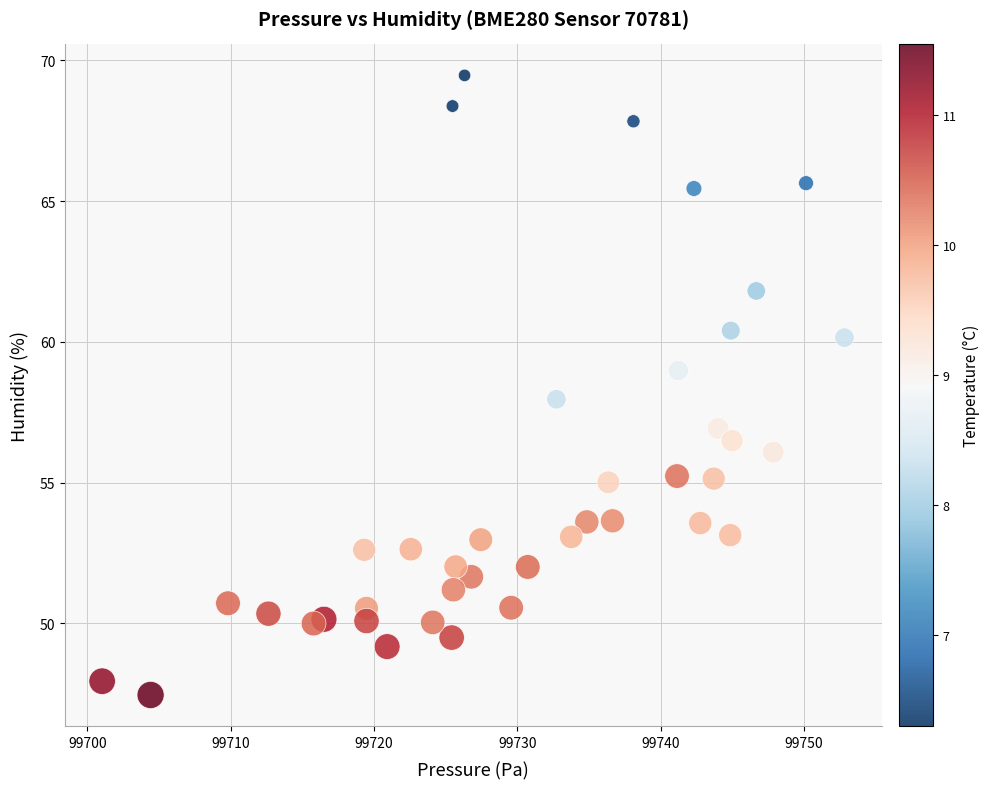

What is the range of Y values (max minus min)?

22.0